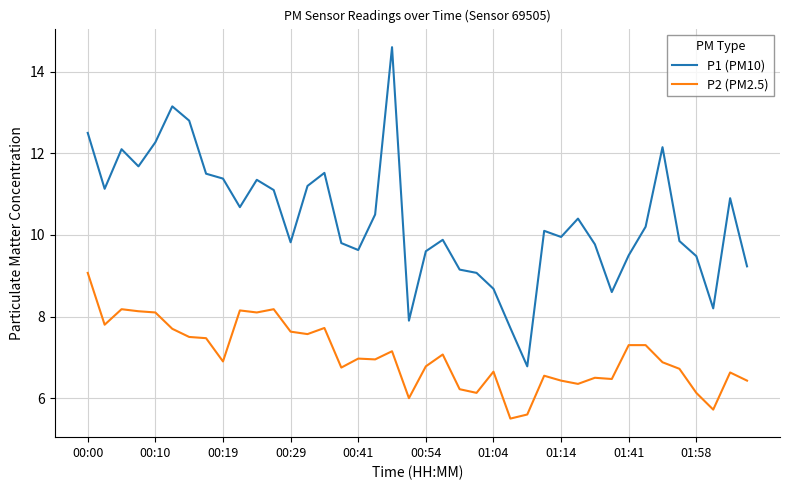

What is the difference between the maximum and minimum values in the P2 (PM2.5) series?

3.6